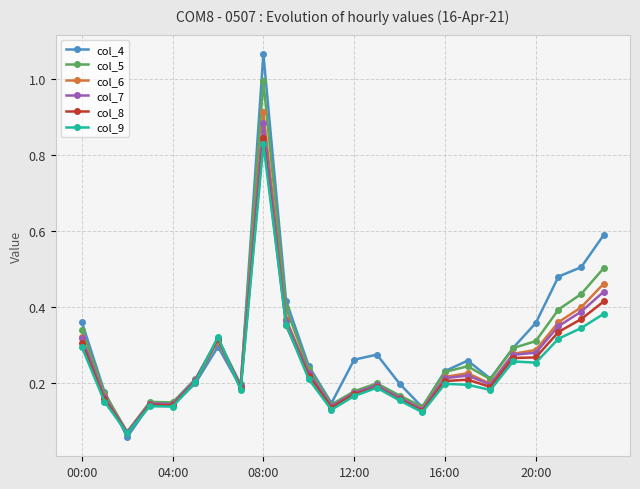

True or false: col_4 has more than 2 interior local peaks.

True